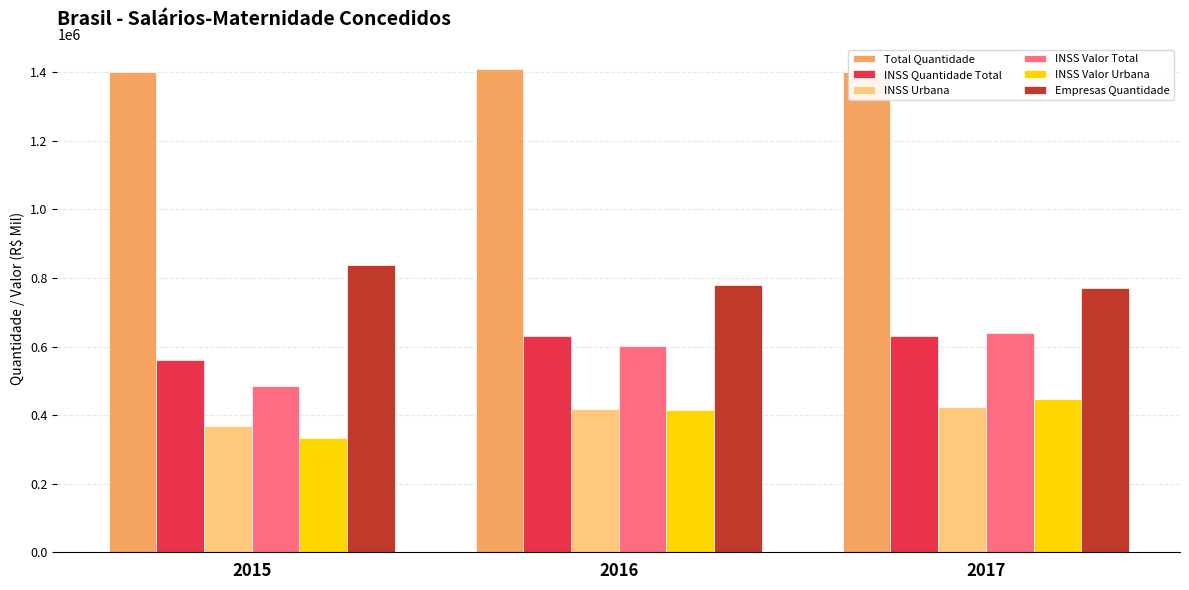

Is it true that INSS Valor Urbana equals 110859 at 2015?

False